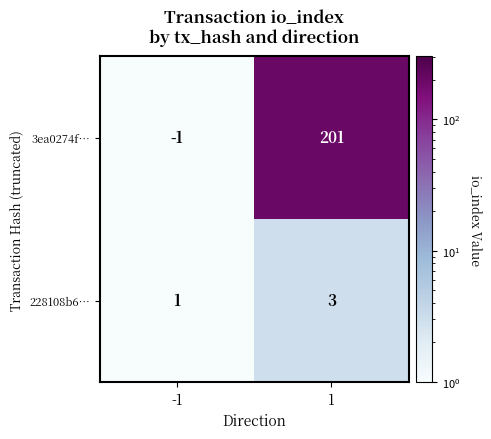

At how many categories does at least one series exceed 37?

1